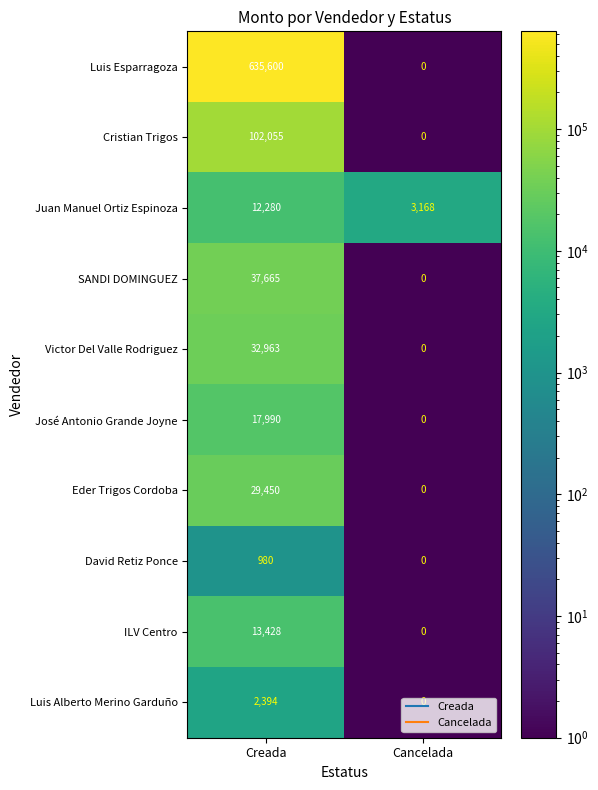

What value does the David Retiz Ponce series have at Creada?

980